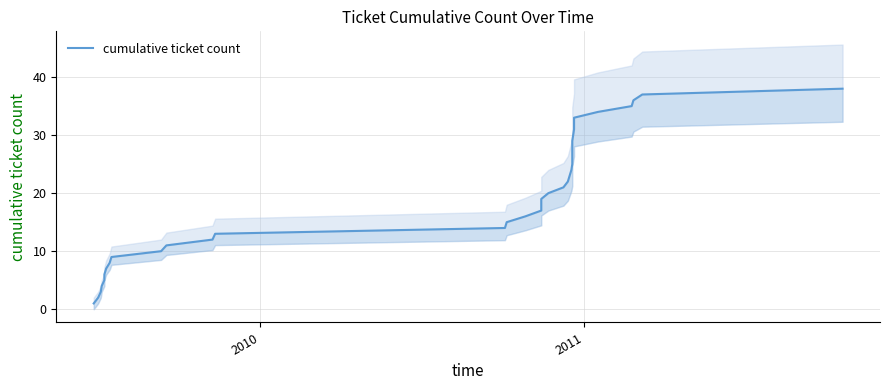

What is the value of the 27th point from the left?

27